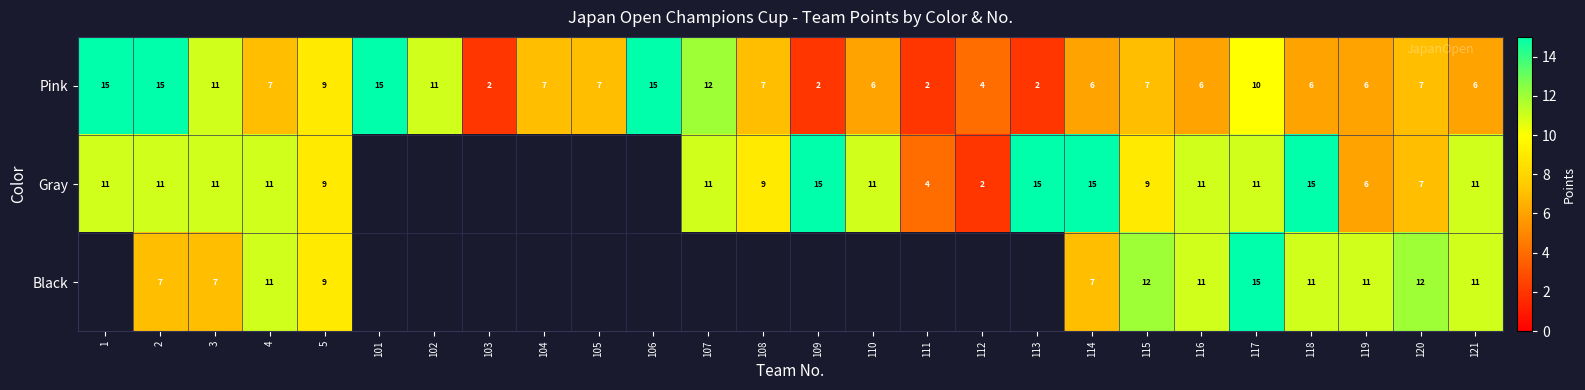

Is it true that row_0 equals 6.0 at 121?

True